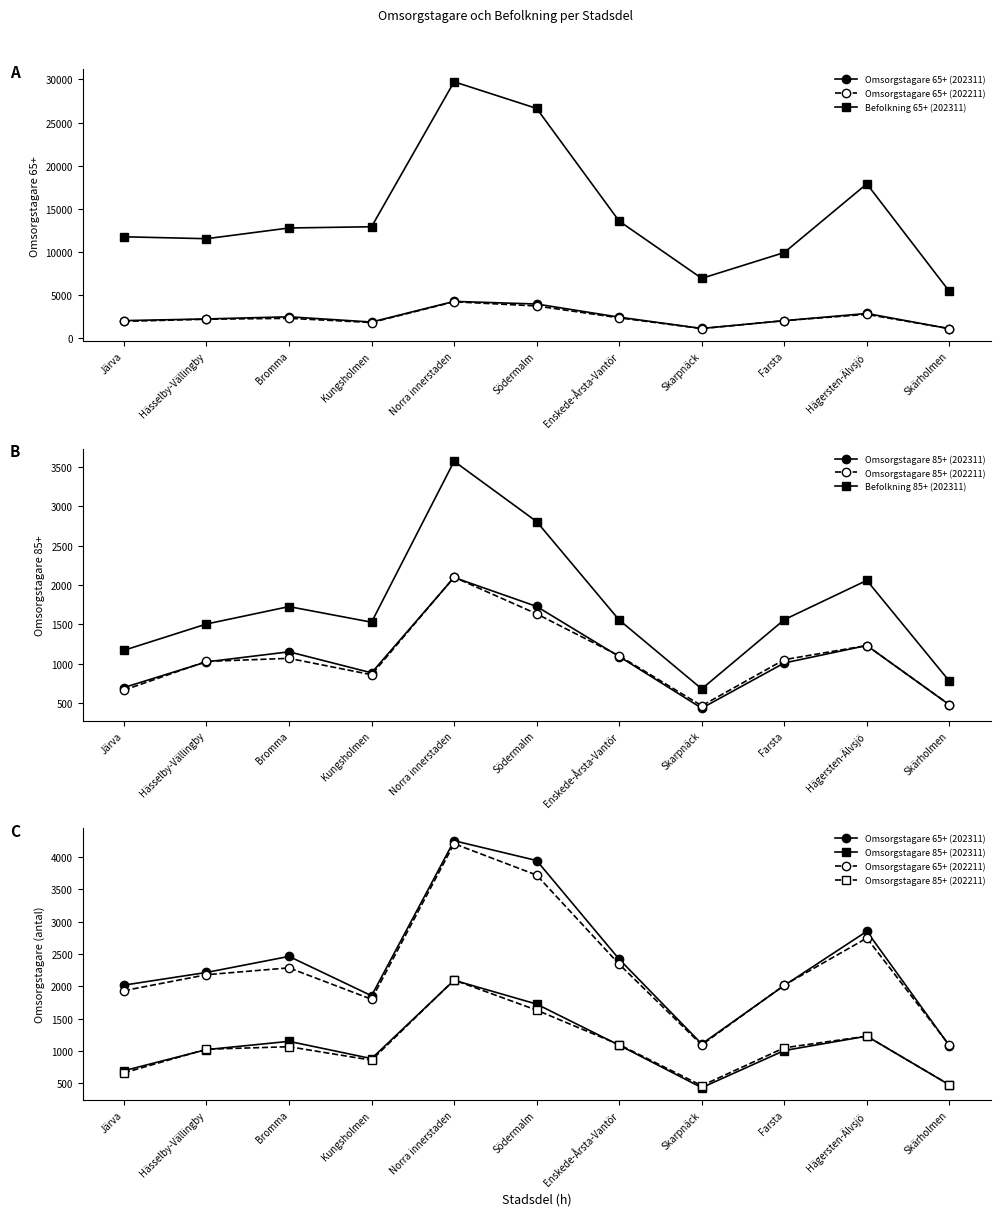

What is the sum of all Befolkning 85+ (202311) values?

18921